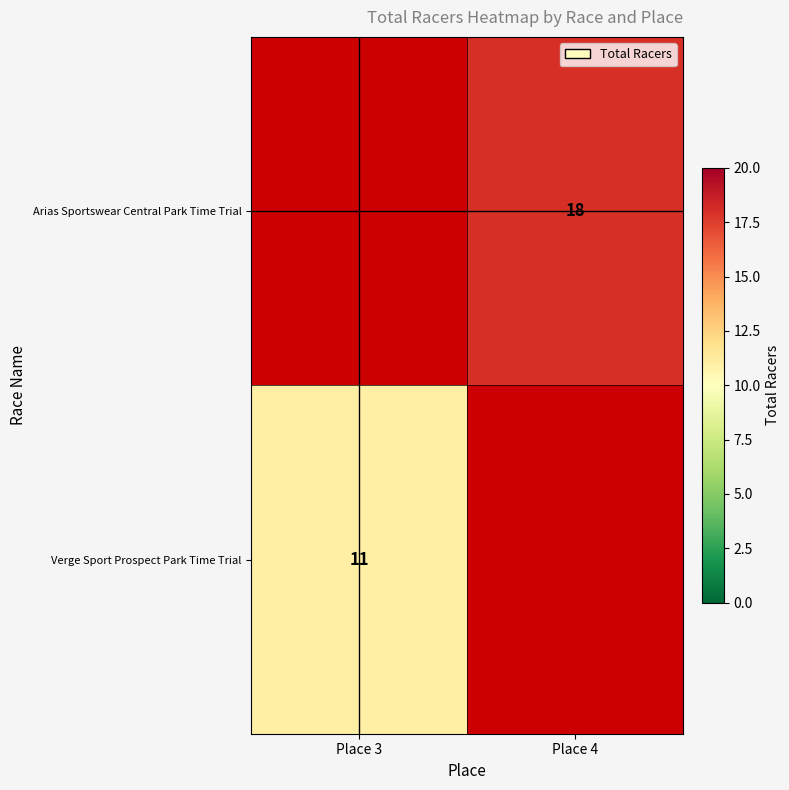

Is it true that Verge Sport Prospect Park Time Trial equals 11 at Place 3?

True